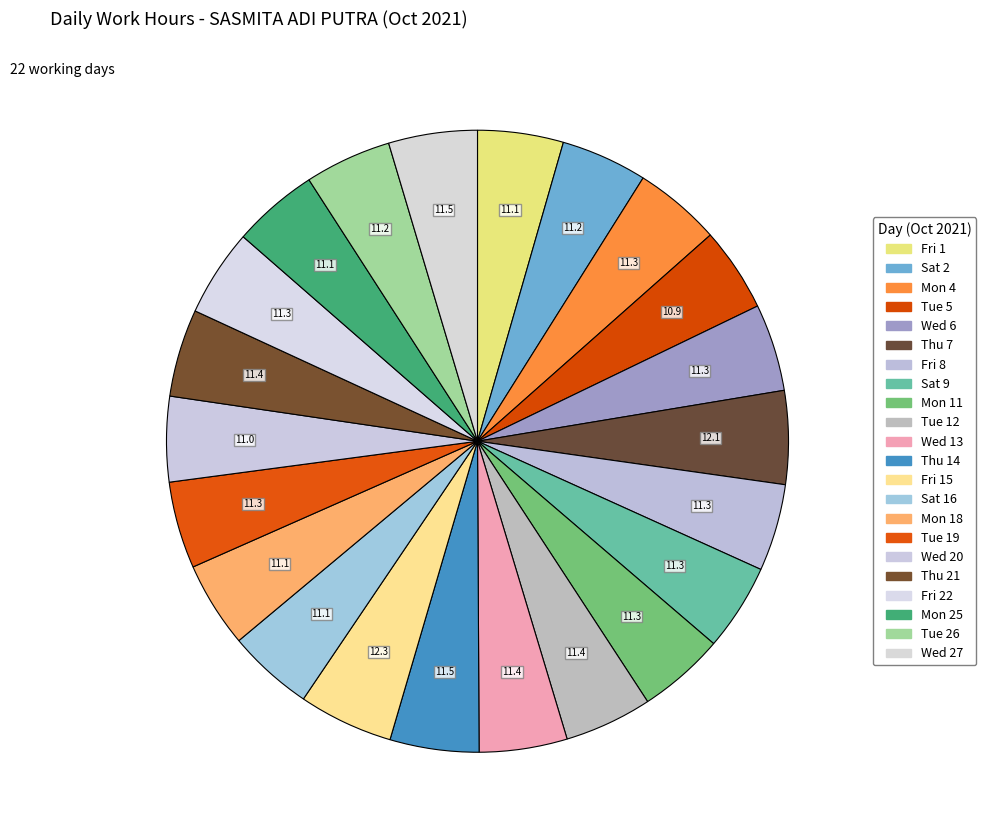

How many segments does this pie chart have?

22